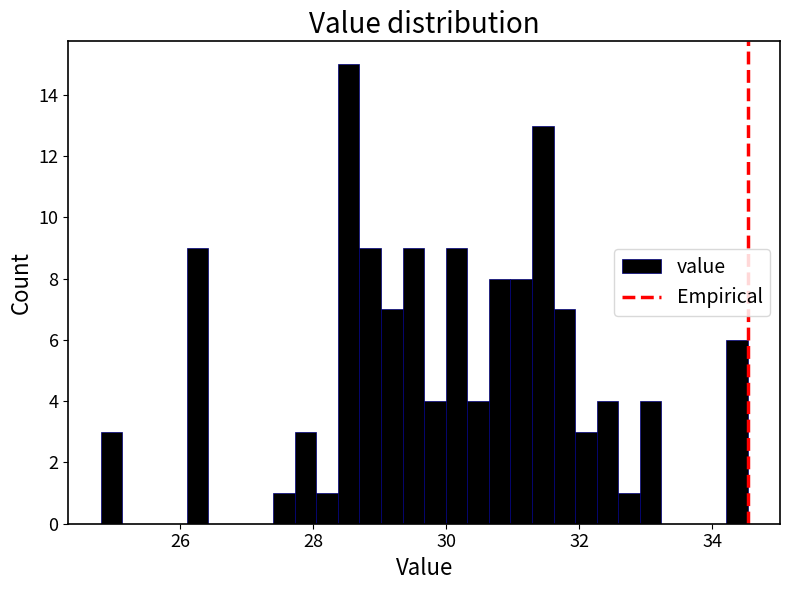

Read against the x-axis, roughly where is the centre of the tallest bar?

28.6